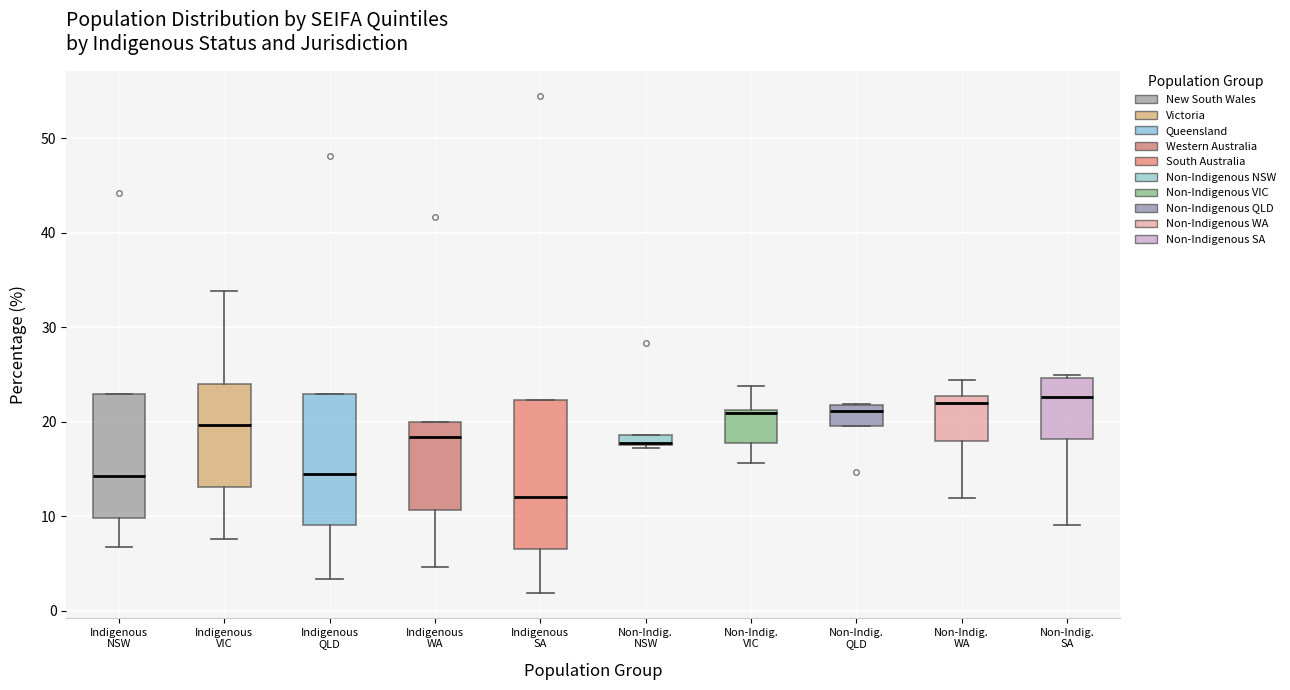

Where is the upper edge of the box for Non-Indig. VIC on the y-axis? The values are not printed on the chart, so give them approximately, as read against the axis.

21